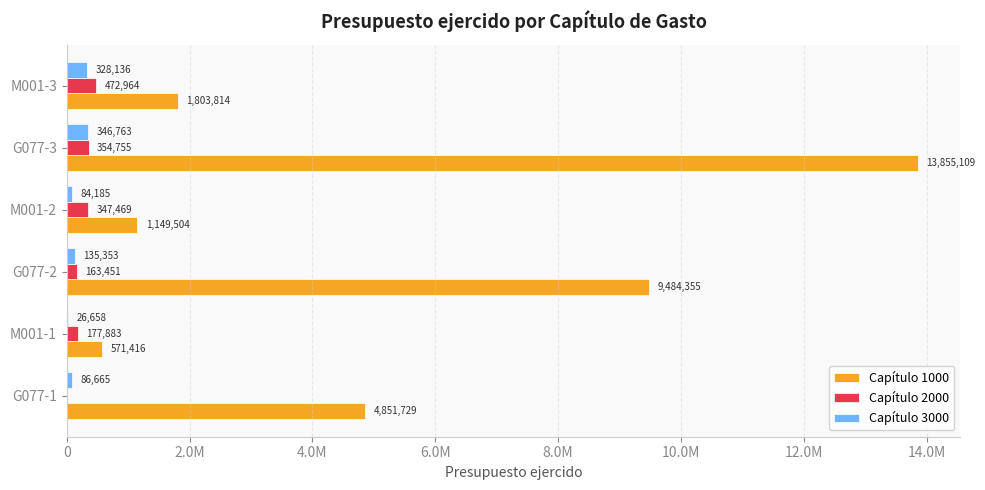

At how many categories does at least one series exceed 5616708?

2